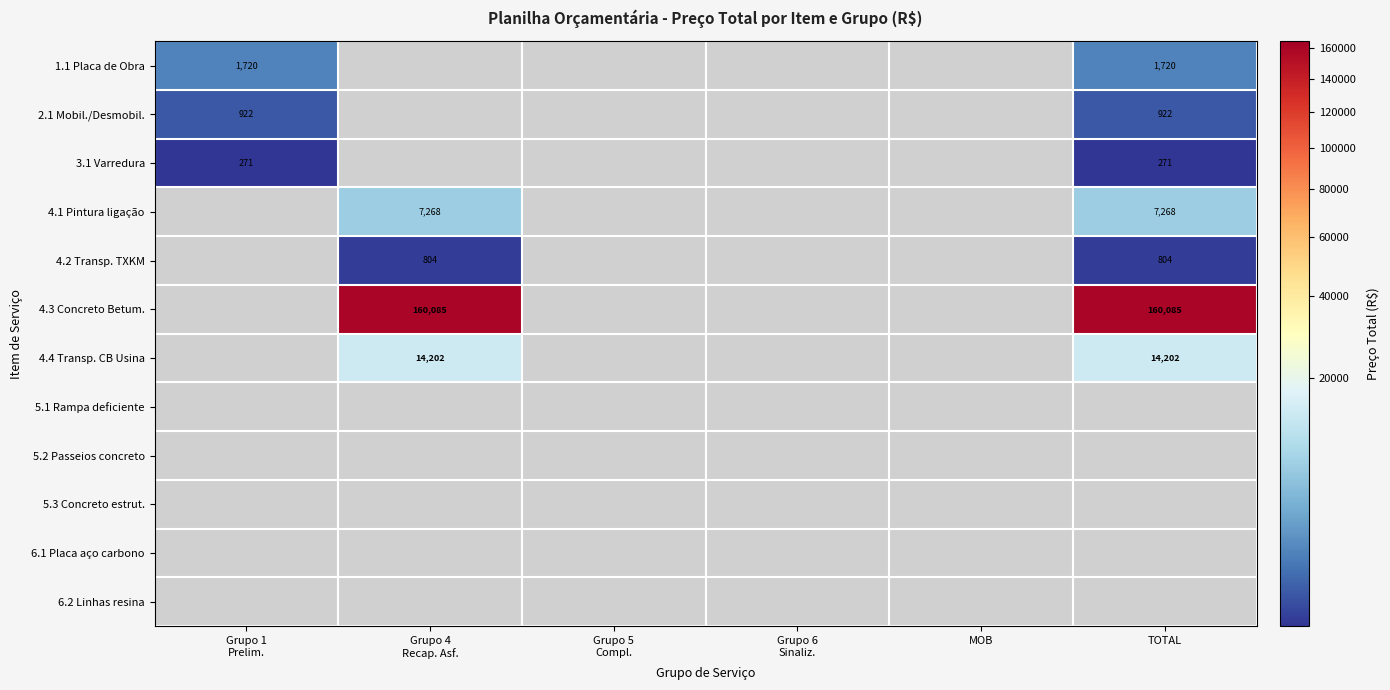

Which label corresponds to the smallest value in the chart?

Grupo 1
Prelim.